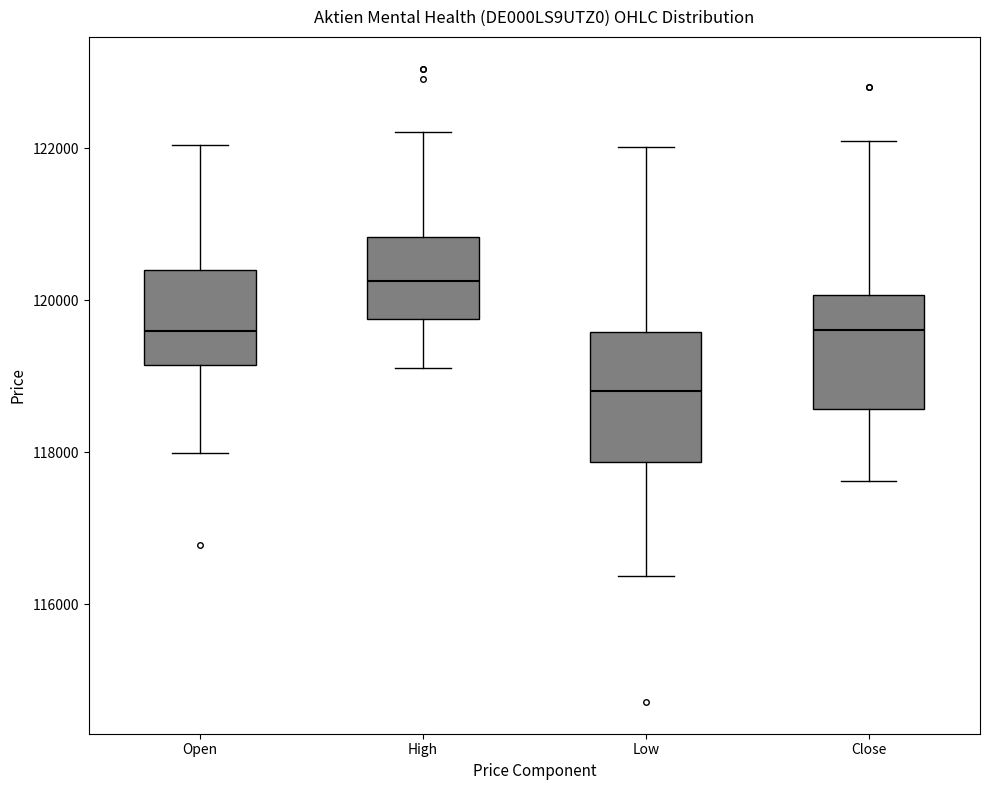

Reading left to right, read every box against the y-axis: the position of its median line, the range the box covers, and the ends of its whiskers. The values are not printed on the chart, so give them approximately, as read against the axis.

Open: median 119600, box 119200 to 120400, whiskers 118000 to 122000
High: median 120200, box 119800 to 120800, whiskers 119200 to 122200
Low: median 118800, box 117800 to 119600, whiskers 116400 to 122000
Close: median 119600, box 118600 to 120000, whiskers 117600 to 122000